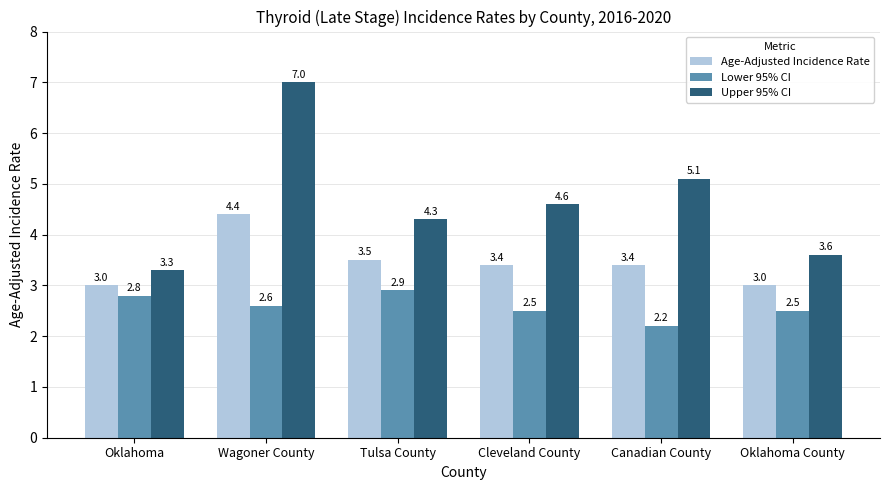

What is the value of the Lower 95% CI bar at the 6th from the left?

2.5